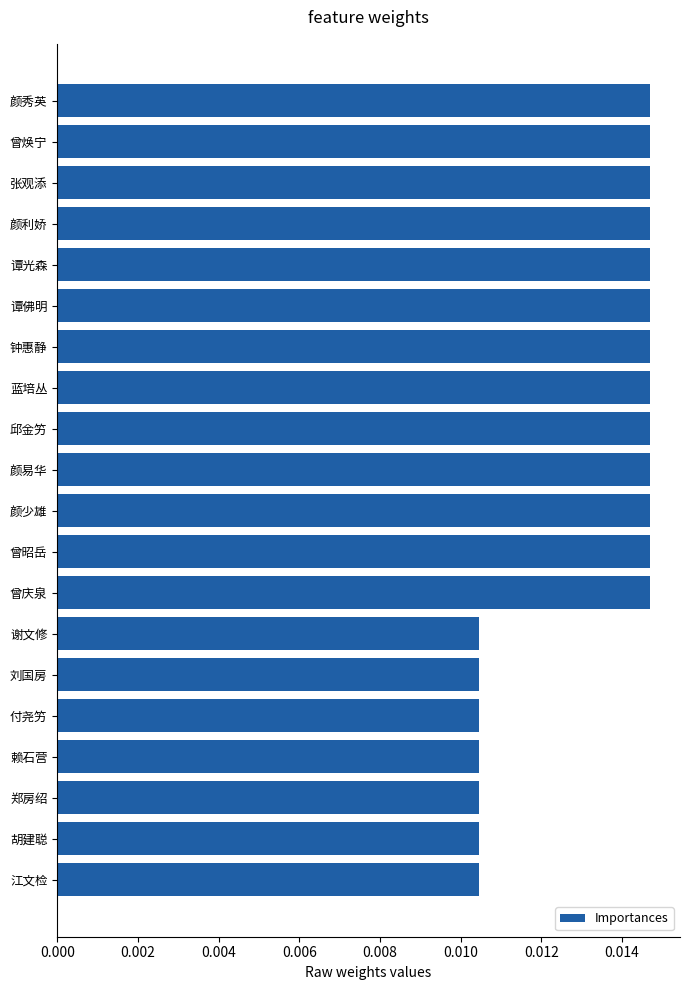

How many bars are there in total?

20